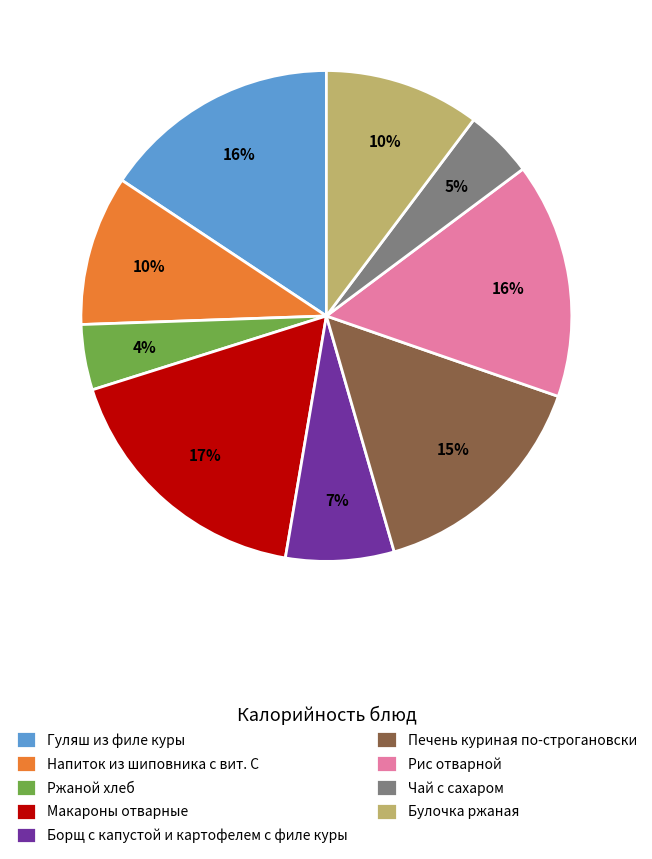

Count the number of slices in the pie.

9